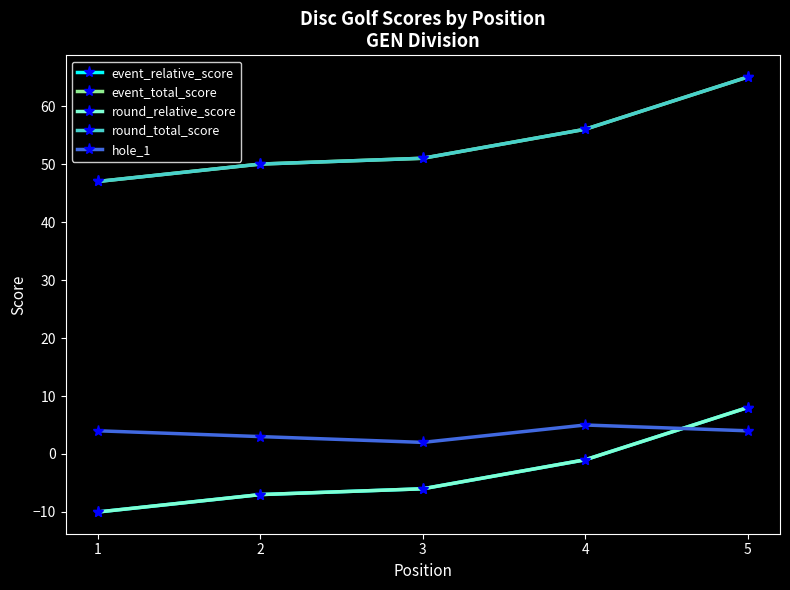

Which series changed the most between 4 and 5?

event_relative_score